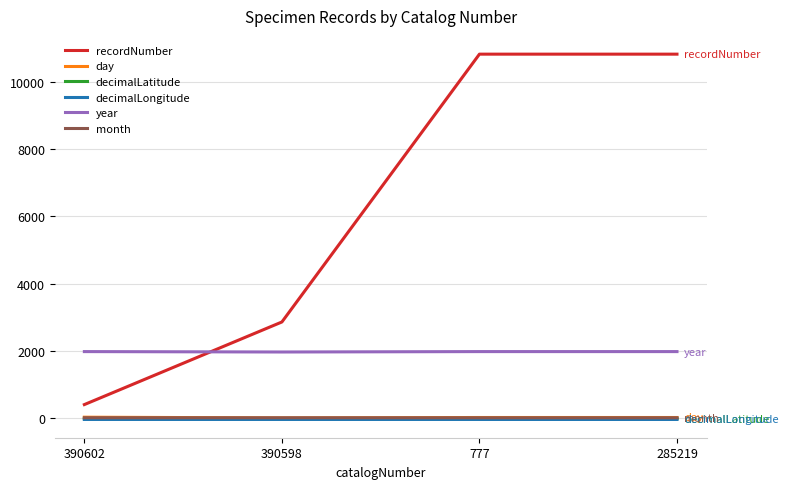

The value of year at 390598 is 1966.0. True or false?

True